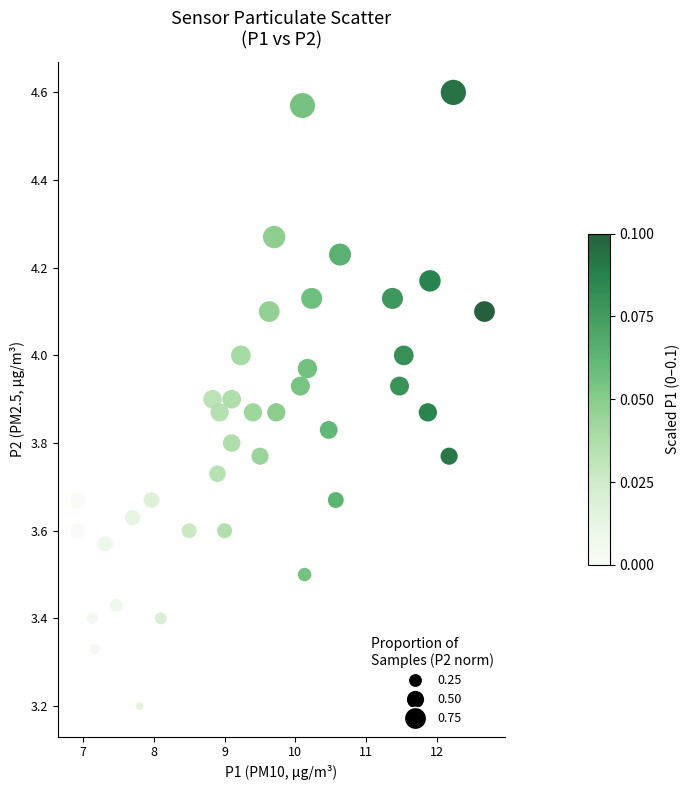

What Y value in the scatter plot is closest to 3?

3.2